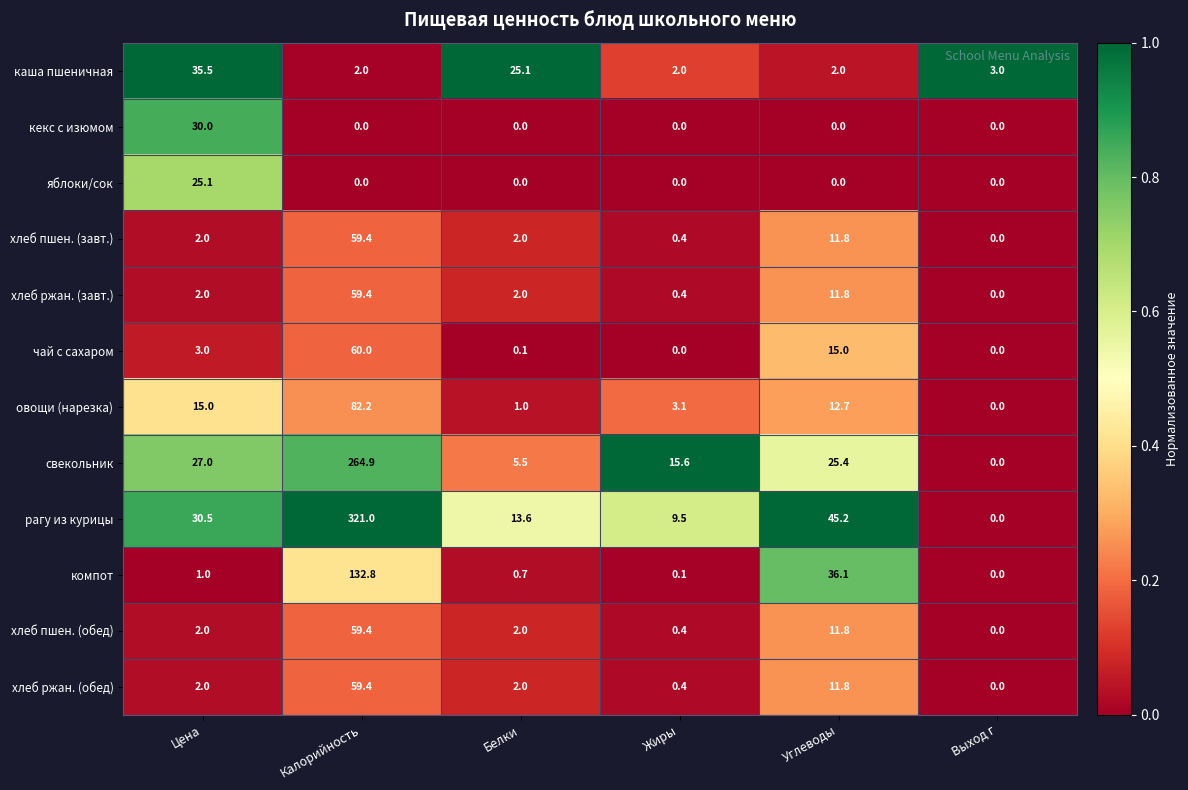

Which series has the largest total across all categories?

рагу из курицы